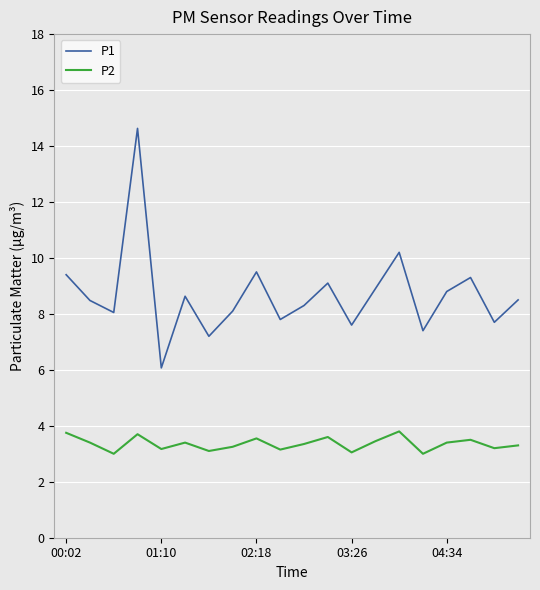

Which series has the widest spread of values?

P1